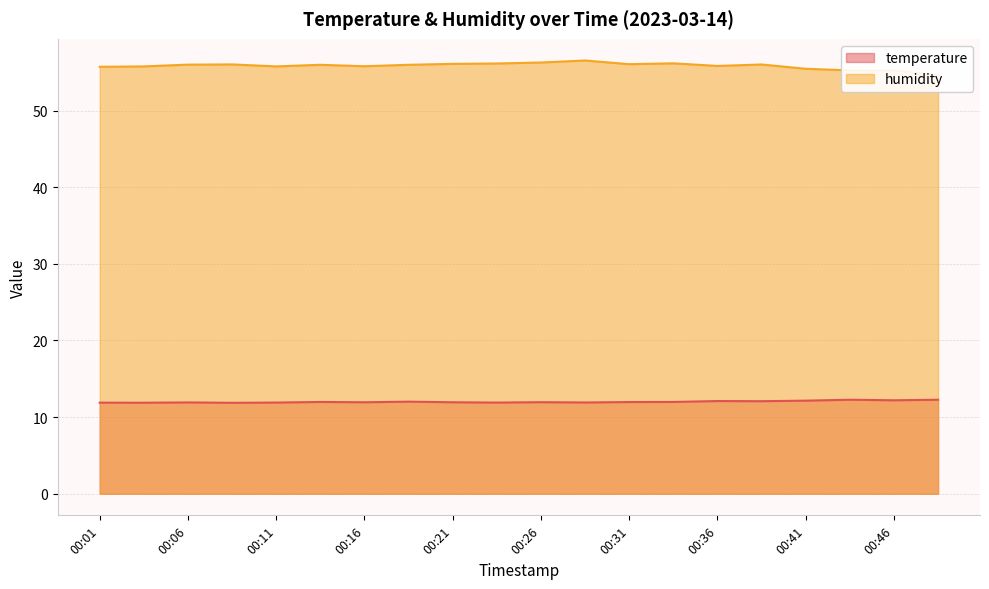

Rank the series by their average value, from highest to lowest.

humidity, temperature